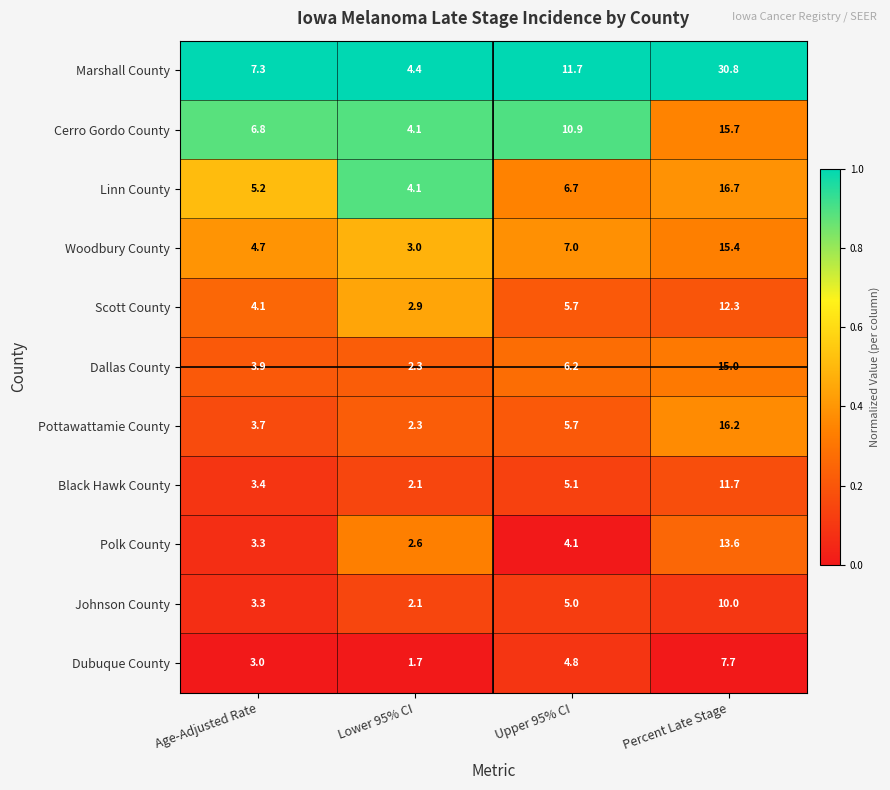

At how many categories does at least one series exceed 7?

3